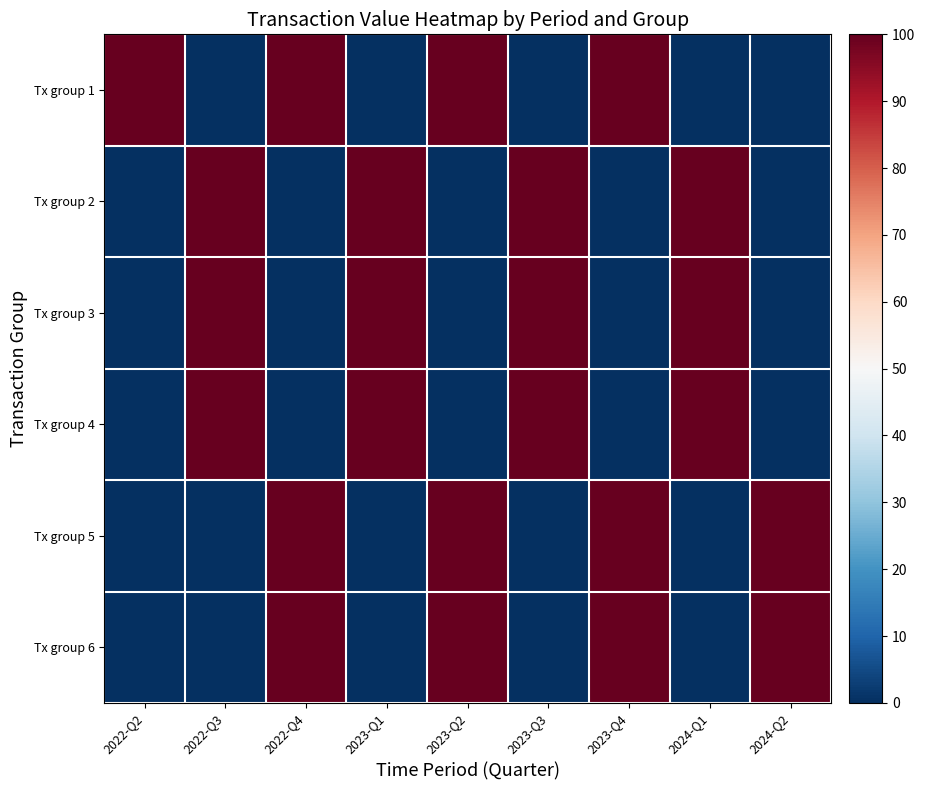

At how many categories does at least one series exceed 74?

9